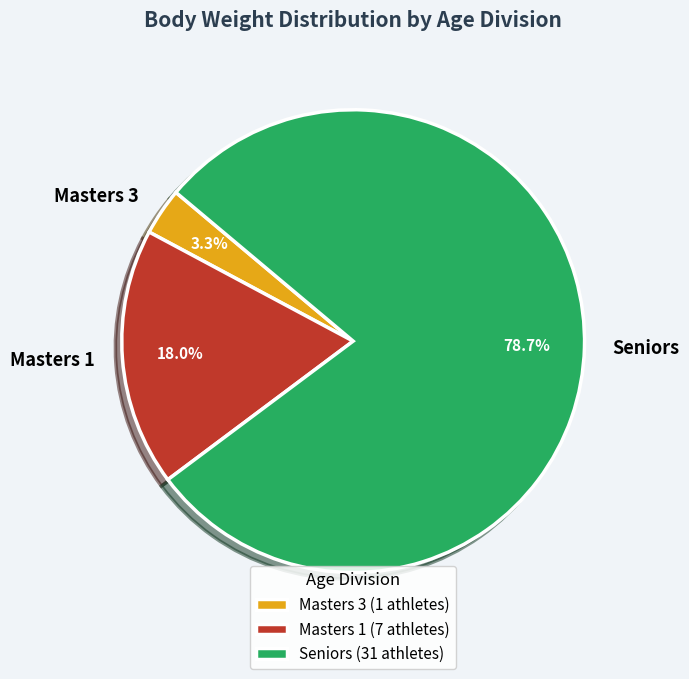

To the nearest percent, what portion does Seniors represent?

79%